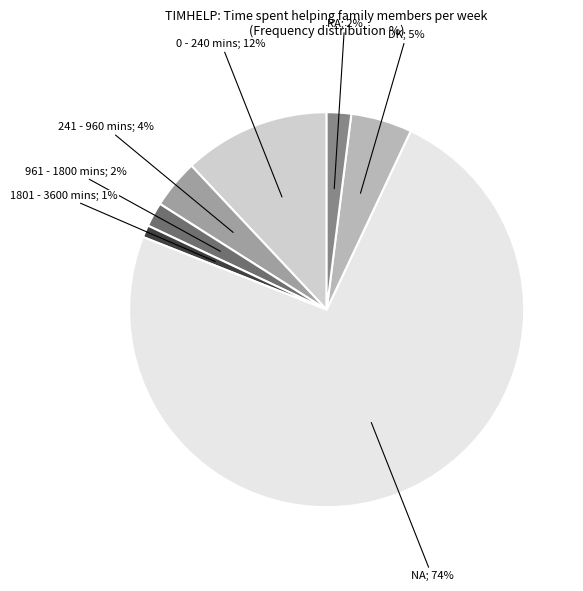

Is there any slice that represents more than half of the pie?

Yes